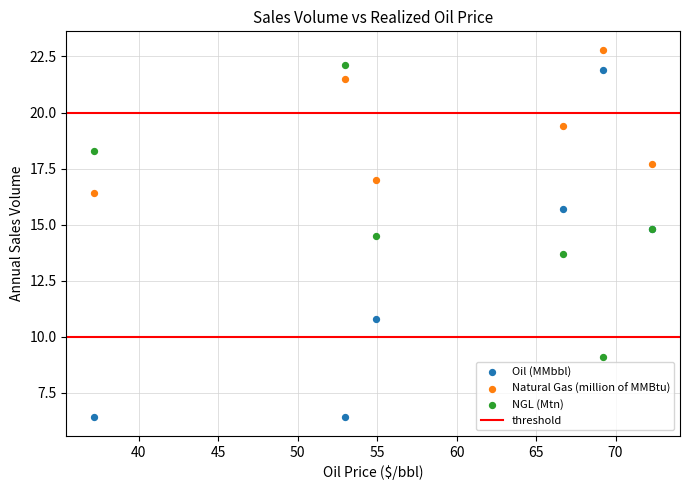

Which series reaches the minimum Y coordinate?

Oil (MMbbl)